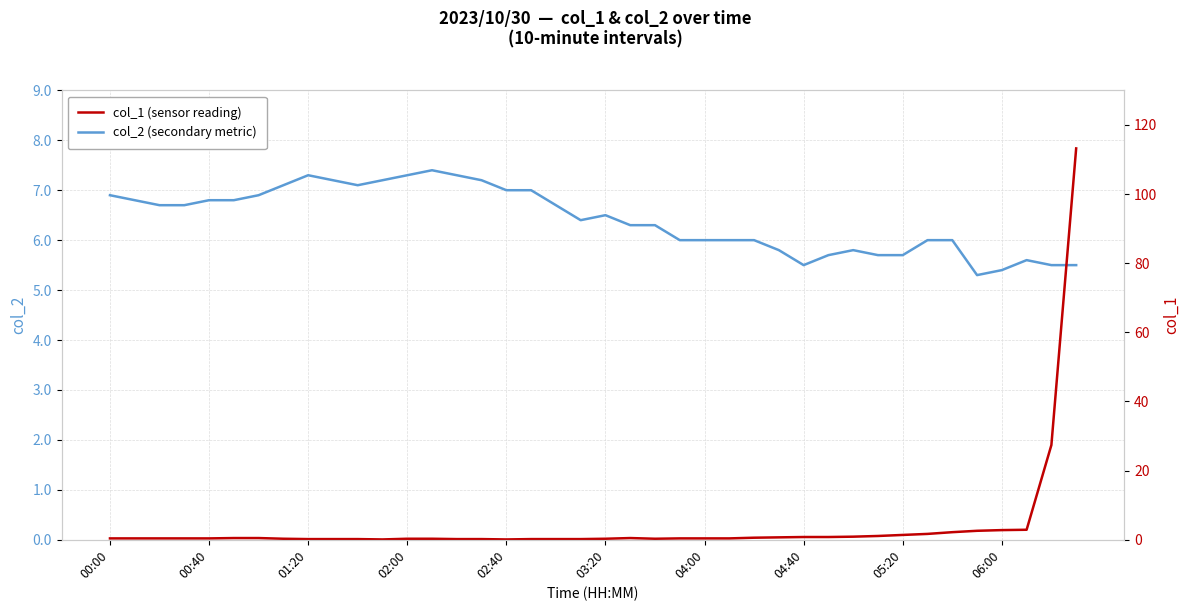

Is it true that col_2 (right-hand series) equals 5.5 at 38?

True